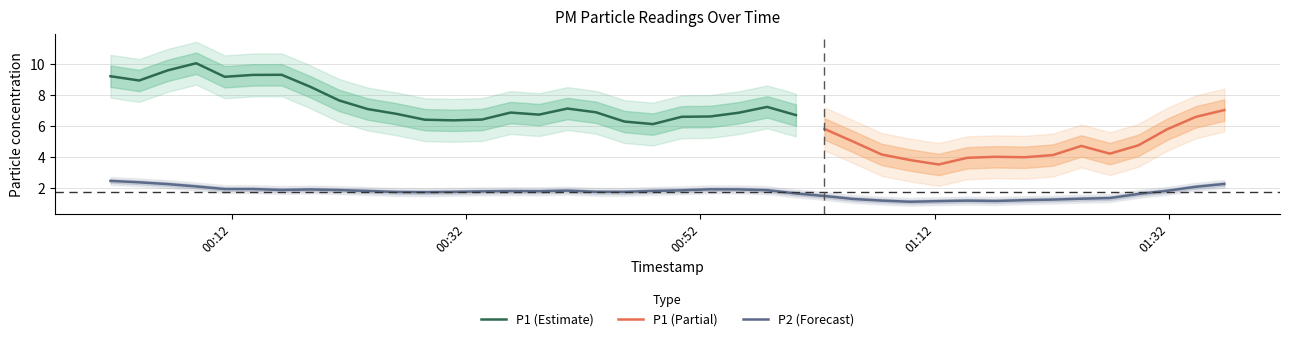

What is the highest value of the P1 (Estimate) series?

10.0